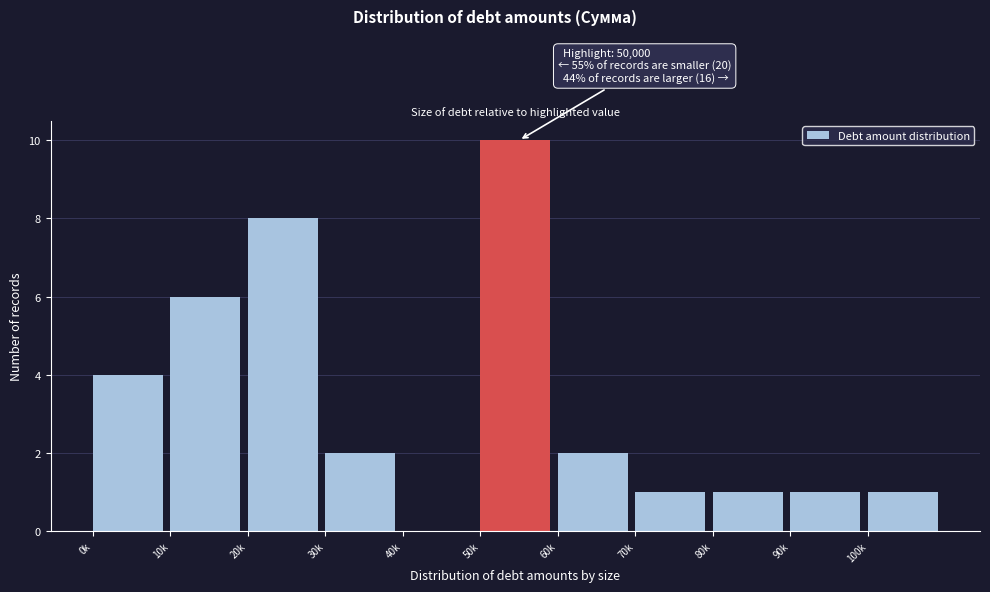

Reading left to right, what are all the values shown in this chart?

0k=4	10k=6	20k=8	30k=2	40k=0	50k=10	60k=2	70k=1	80k=1	90k=1	100k=1